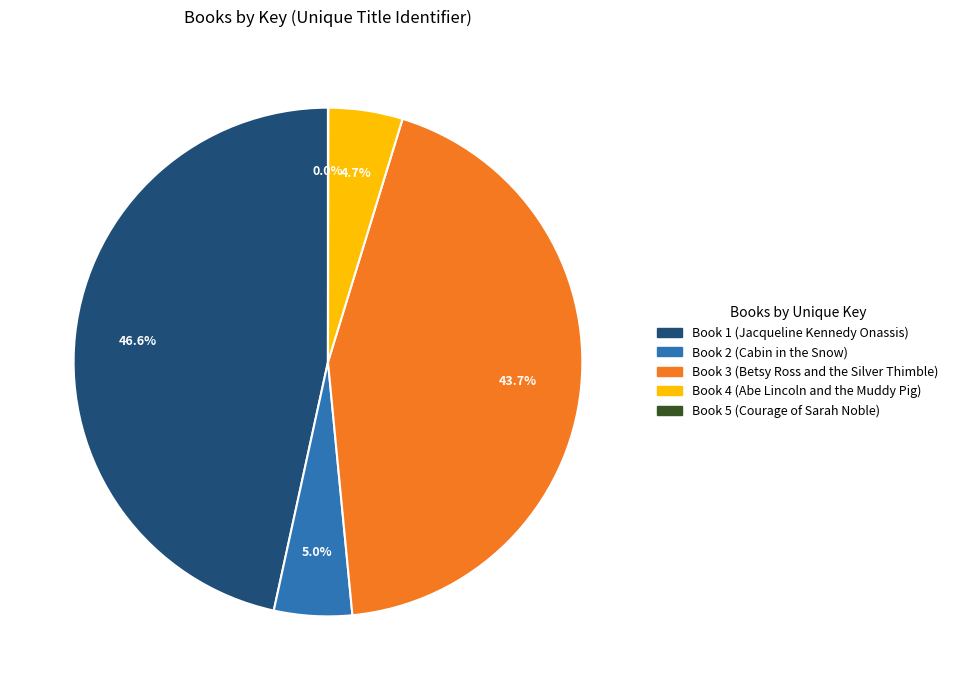

The Book 1 (Jacqueline Kennedy Onassis) slice represents 33% of the pie. True or false?

False